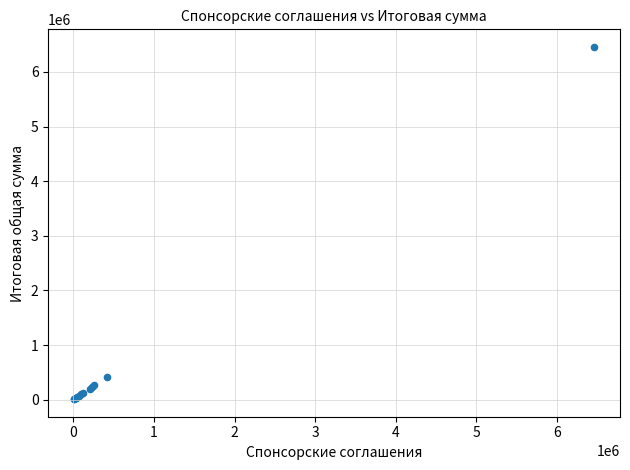

What Y value in the scatter plot is closest to 3234369?

420000